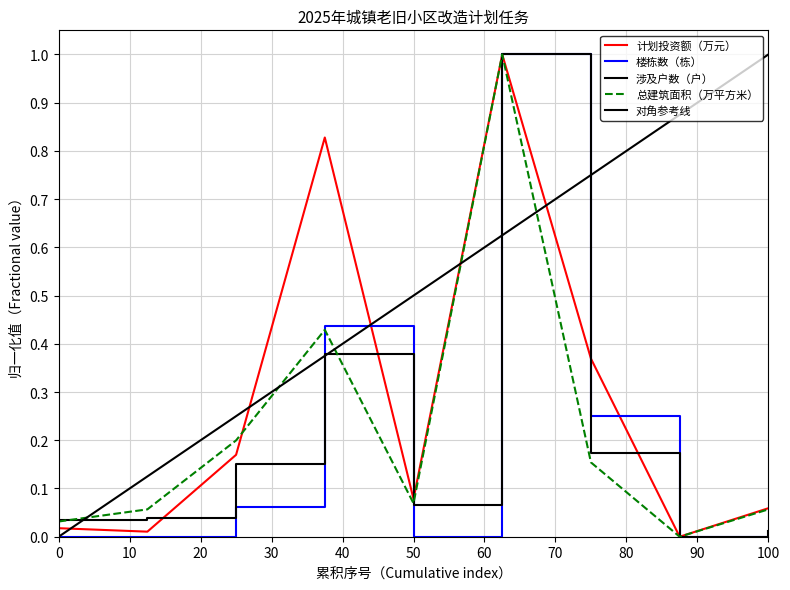

In 楼栋数（栋）, how many points are higher than both neighbors (excluding endpoints)?

2